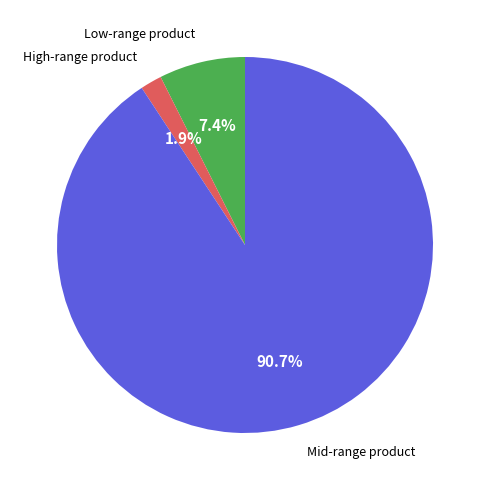

Is there any slice that represents more than half of the pie?

Yes